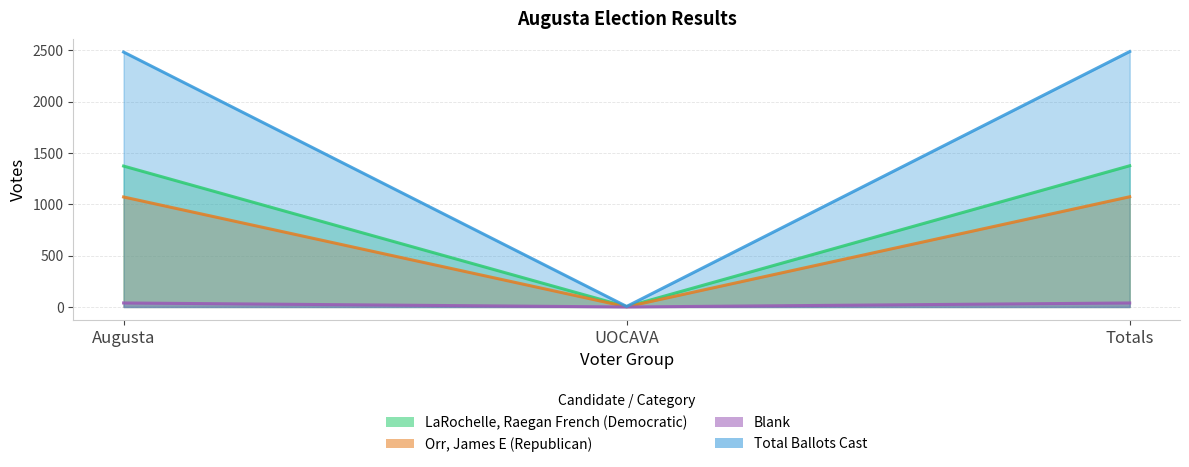

What are all the series names shown in the legend?

LaRochelle, Raegan French (Democratic), Orr, James E (Republican), Blank, Total Ballots Cast